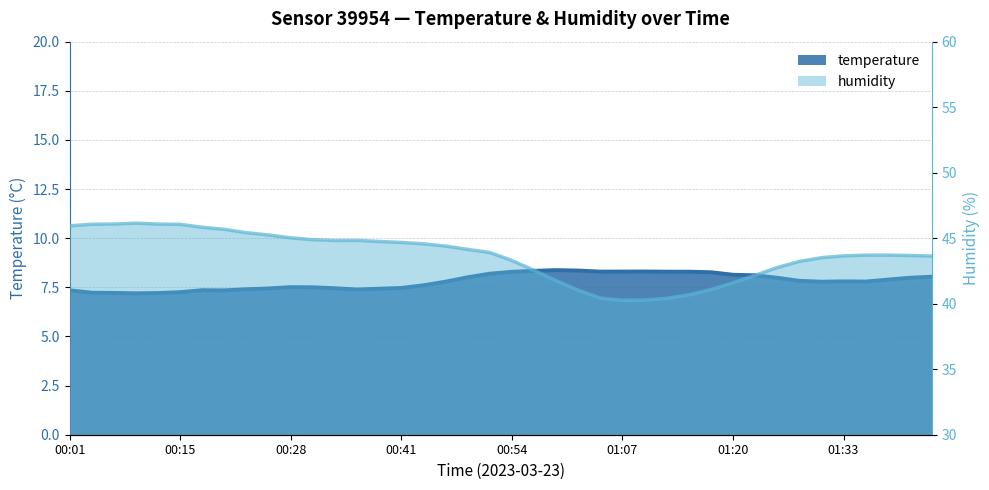

Where is the data nearest to the value 43?

01:28